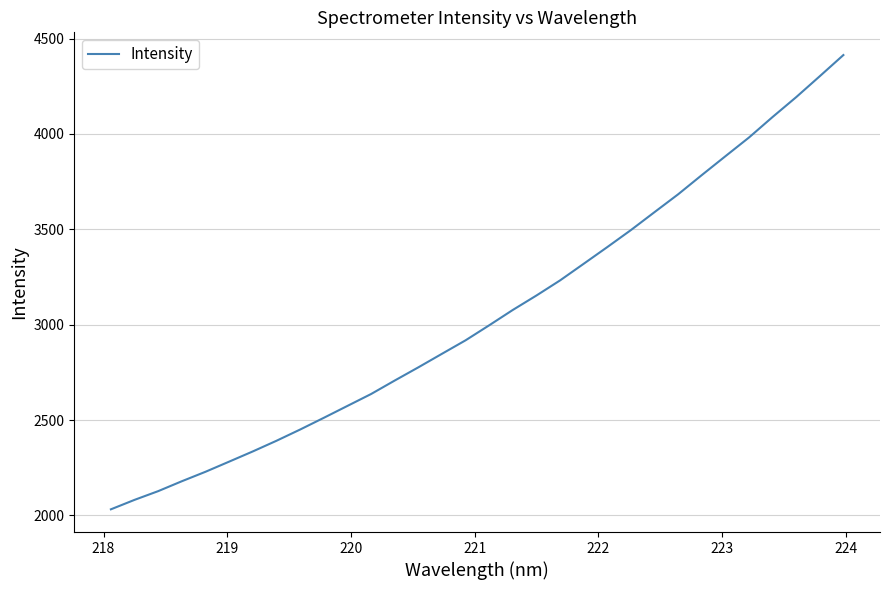

What is the difference between the maximum and minimum values?

2381.4